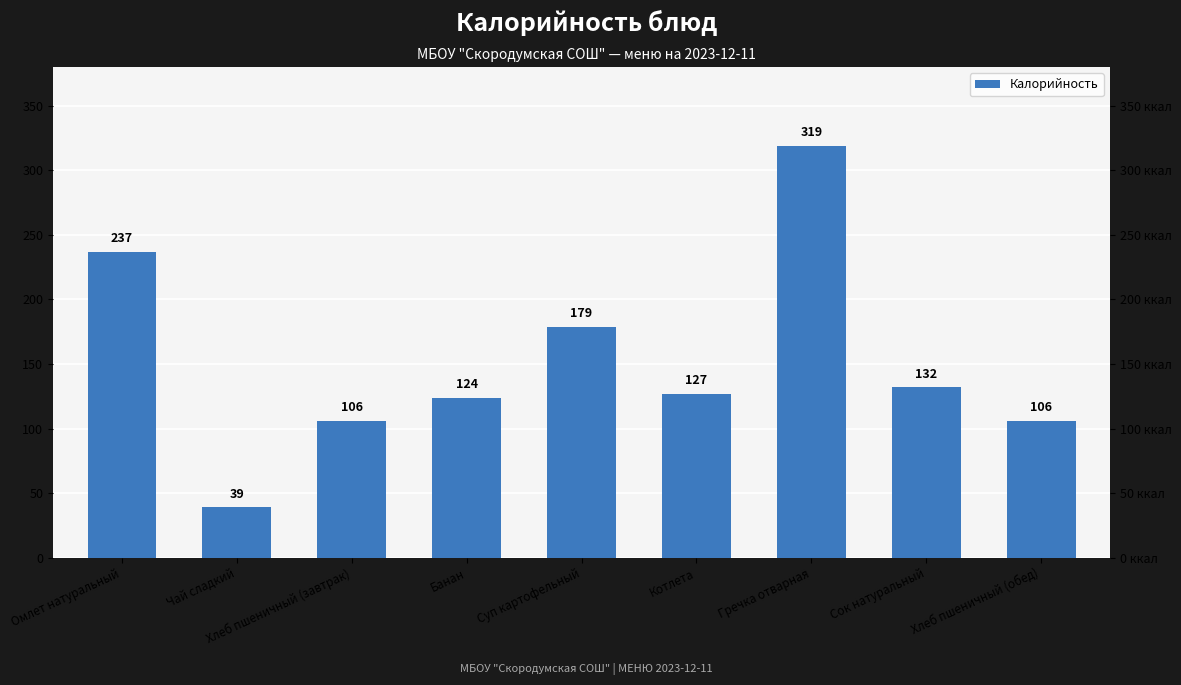

What is the label of the 8th bar from the right?

Чай сладкий